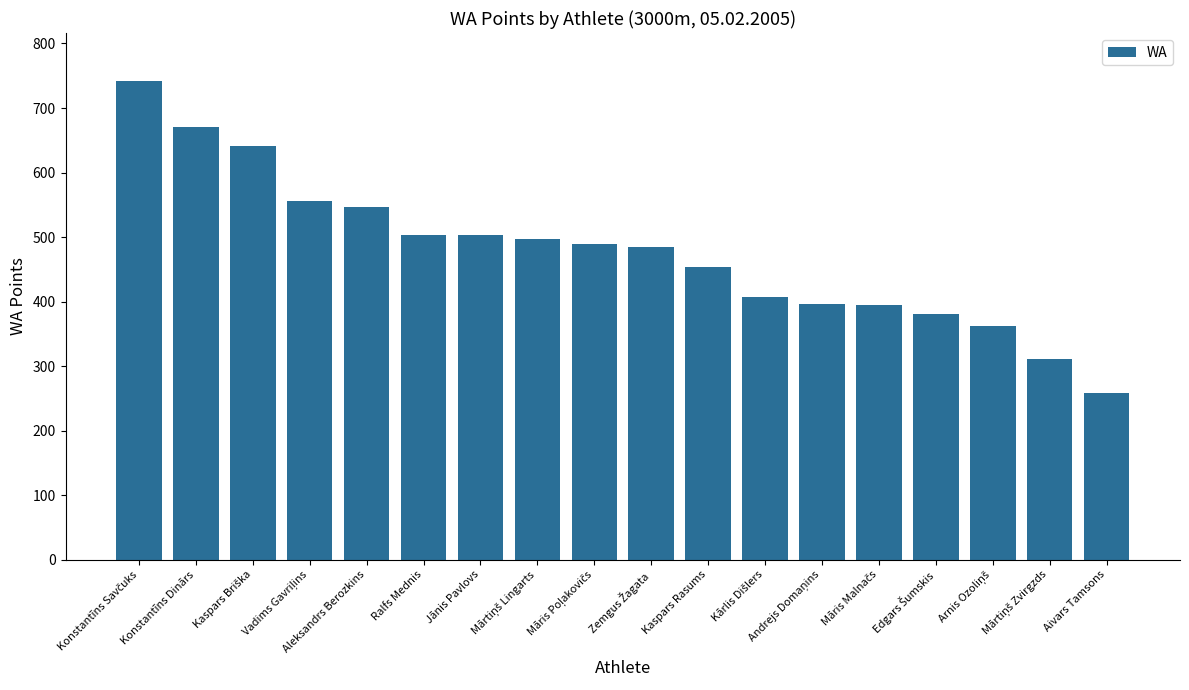

What is the difference between the maximum and minimum values?

483